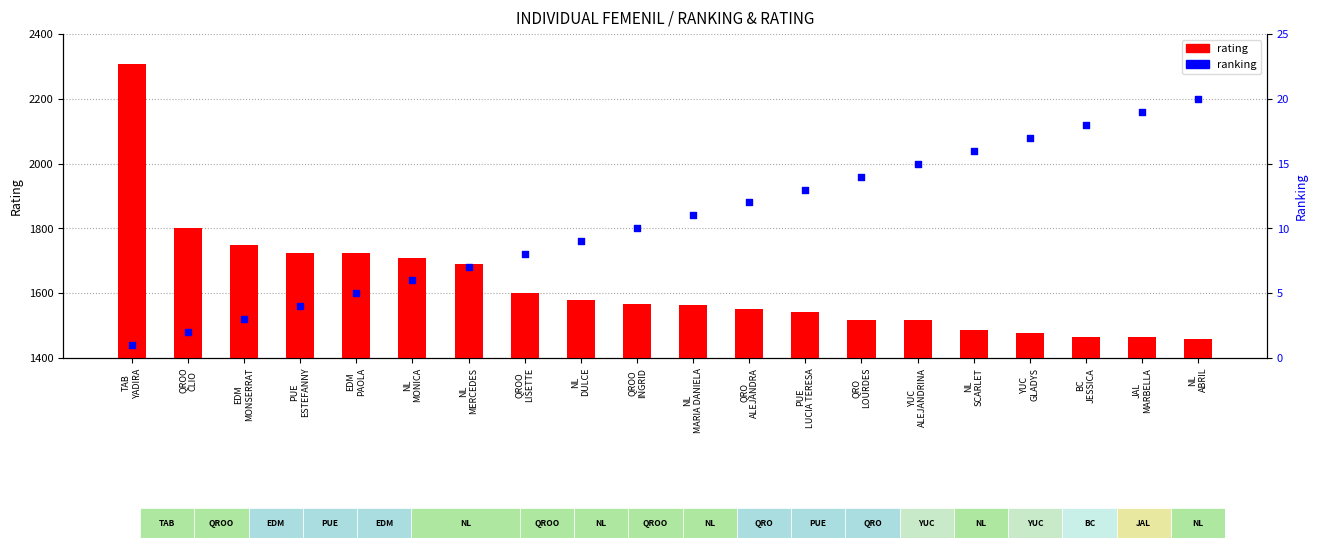

Is the value of rating at YUC
GLADYS greater than the value of ranking at NL
DULCE?

Yes